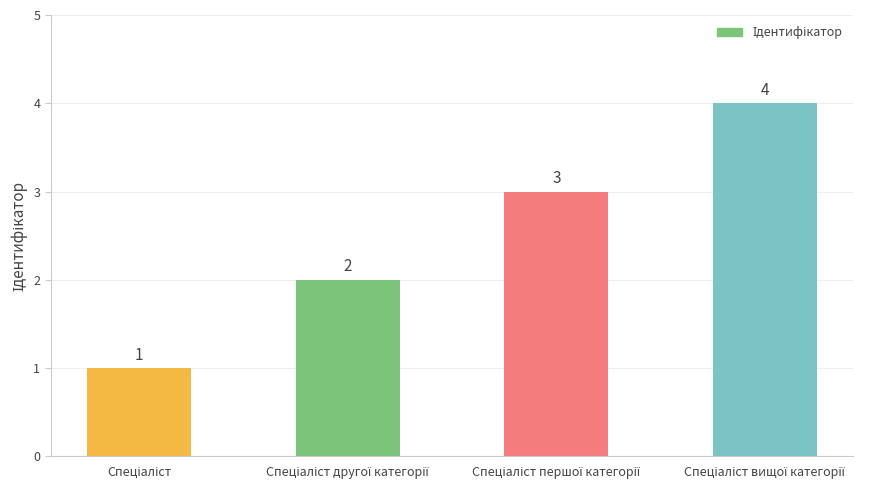

What is the greatest value displayed?

4